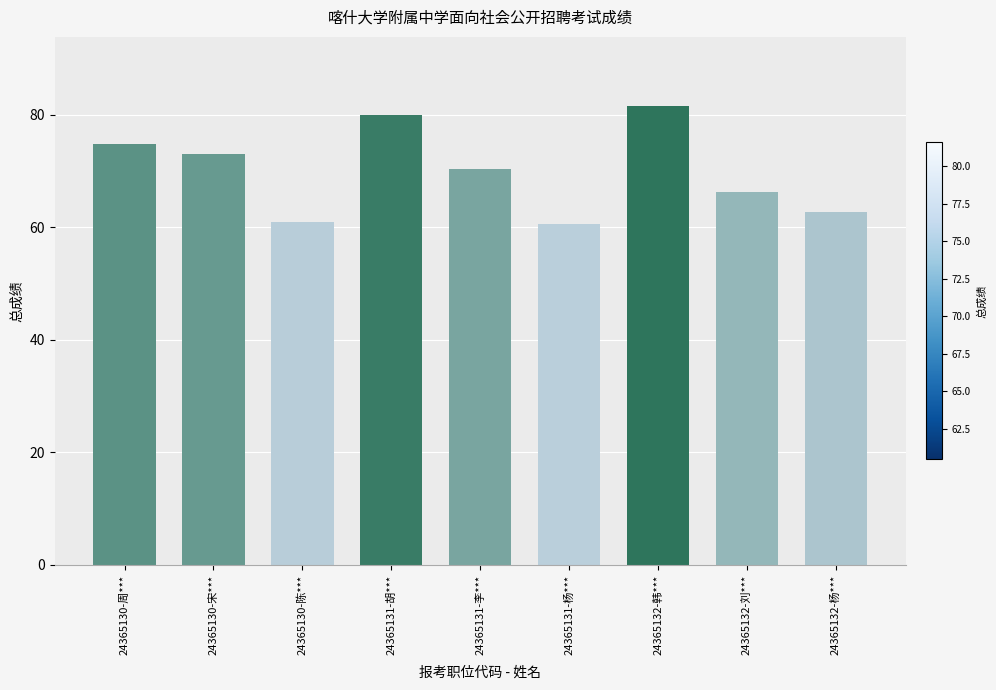

True or false: the data shows 35.9 at 24365131-杨***.

False